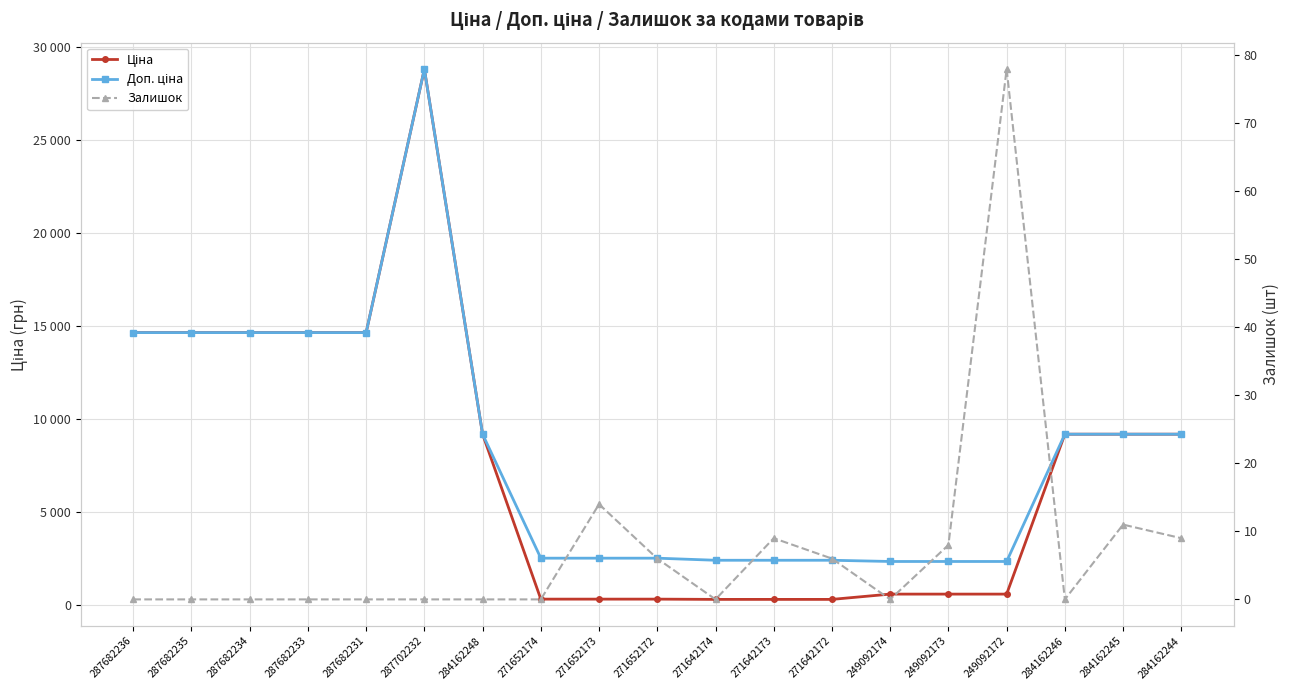

Where is Залишок nearest to the value 39?

271652173